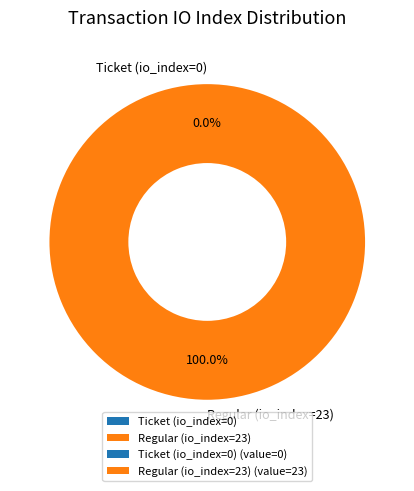

What is the change in value from Ticket (io_index=0) to Regular (io_index=23)?

+23